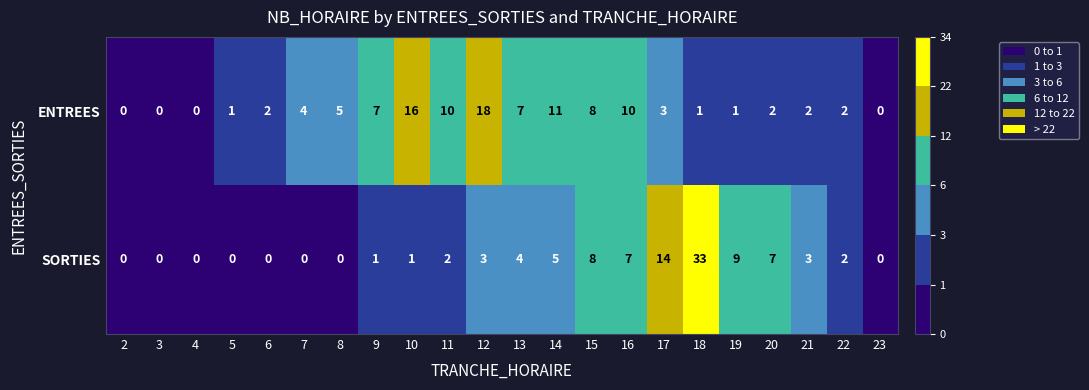

What is the sum of all SORTIES values?

99